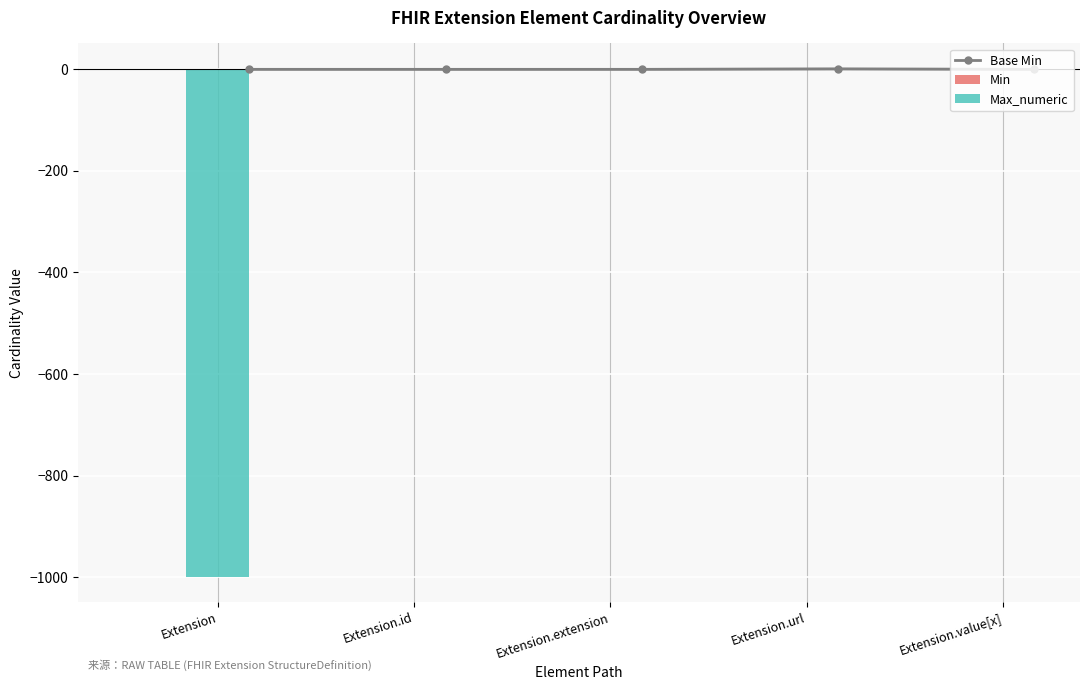

What is the greatest value displayed?

1